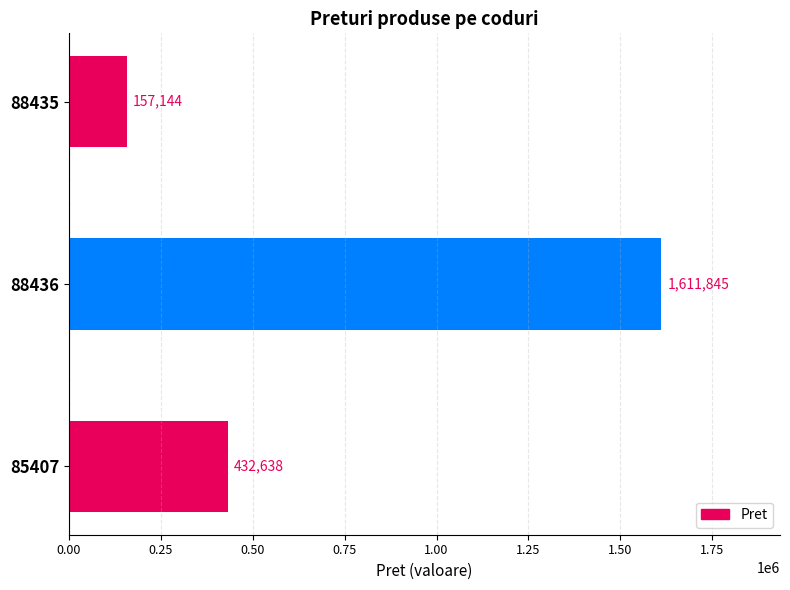

Reading top to bottom, transcribe all the data shown in this chart.

88435=157144	88436=1611845	85407=432638